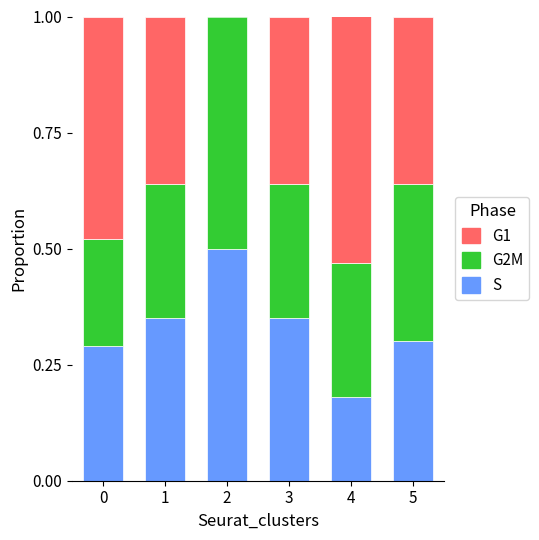

What is the total value across all series at 4?

1.0